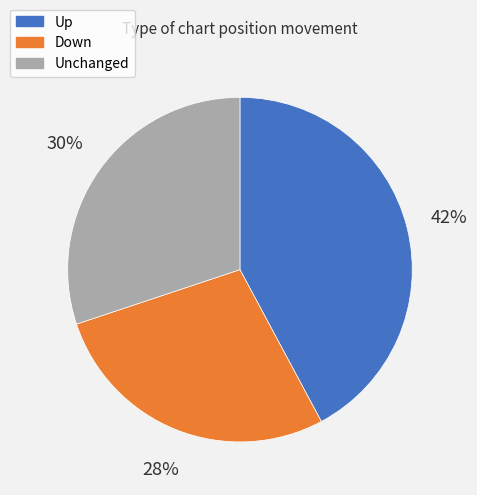

Combined, do Unchanged and Up account for over 50%?

Yes